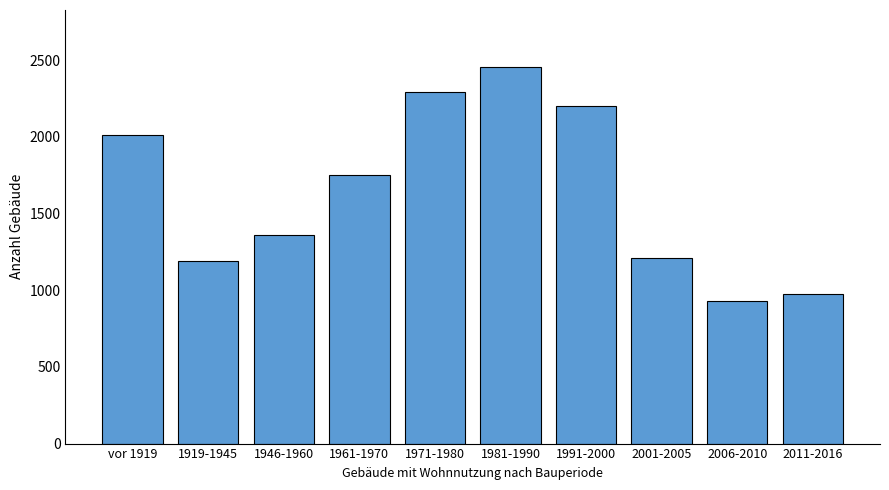

Count the number of categories in the chart.

10